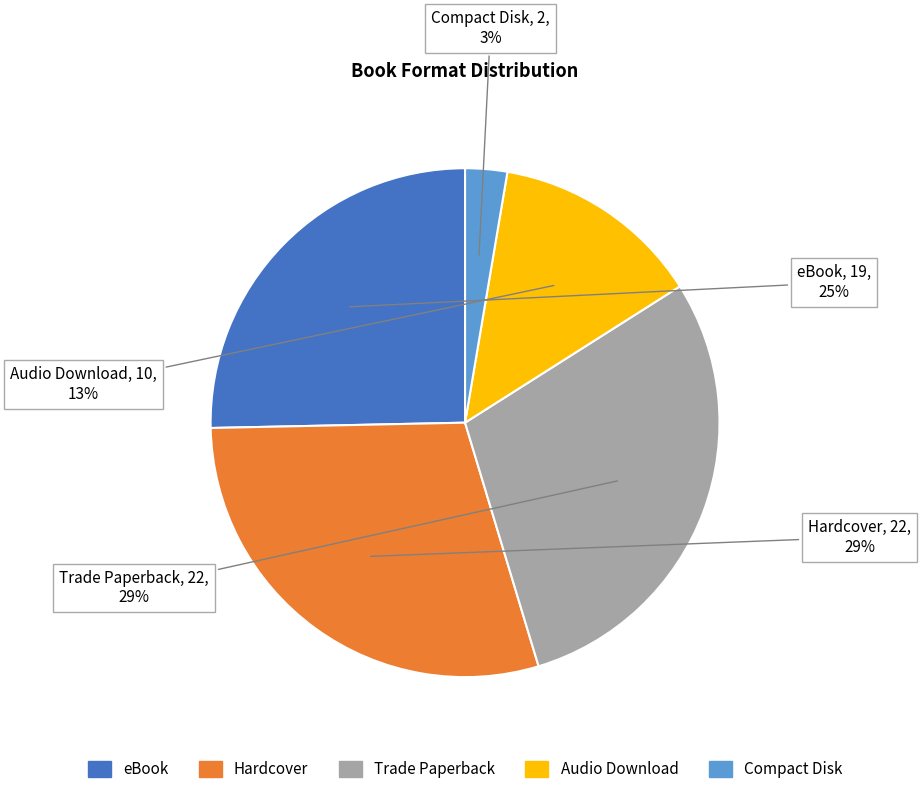

Between Compact Disk and Trade Paperback, which is larger?

Trade Paperback